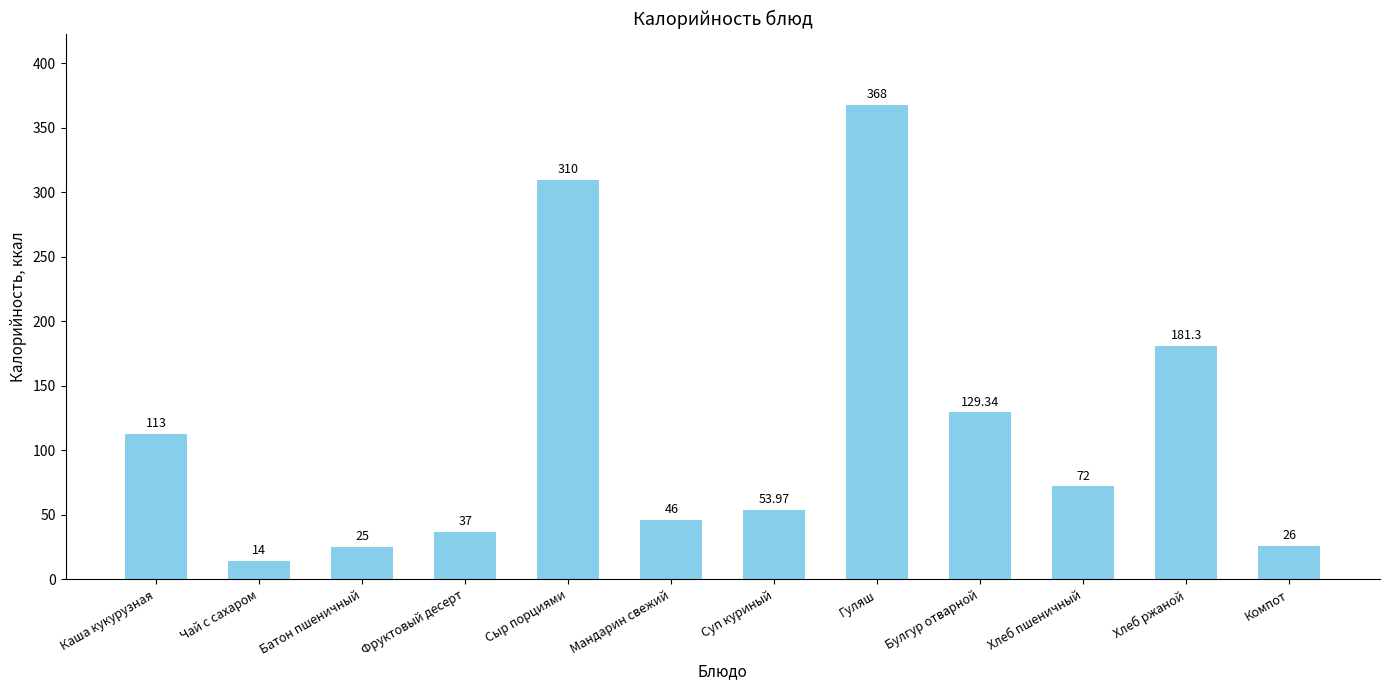

What is the average value?

114.6